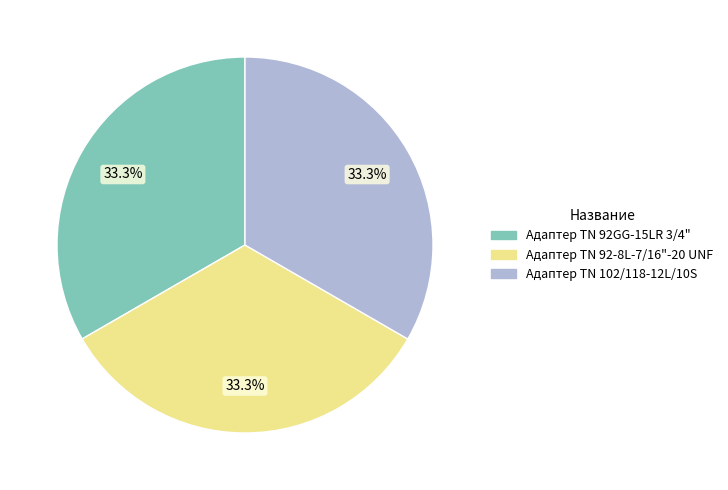

How many slices are in this pie chart?

3